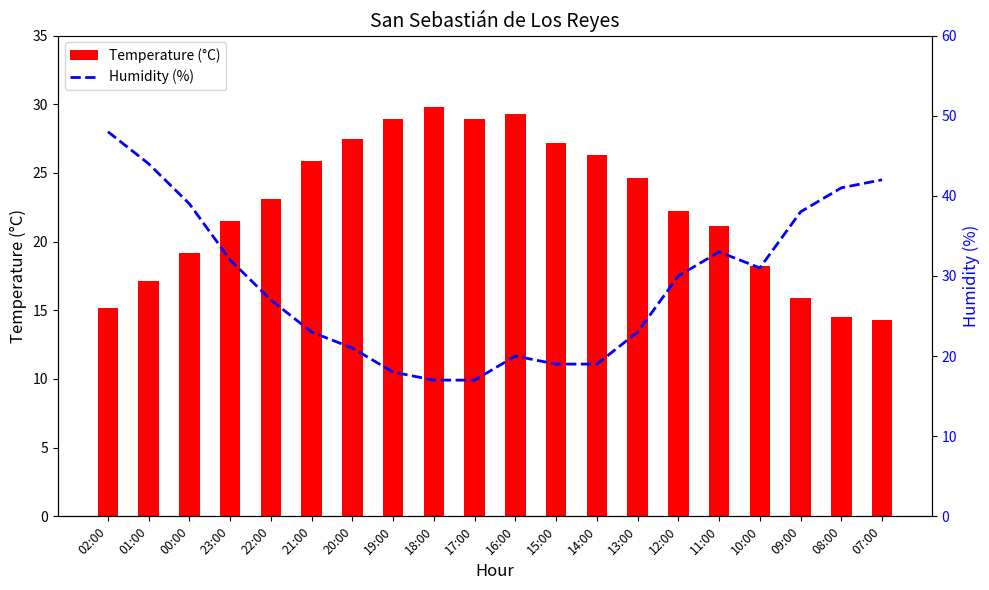

Which series has the widest spread of values?

Humidity (%)